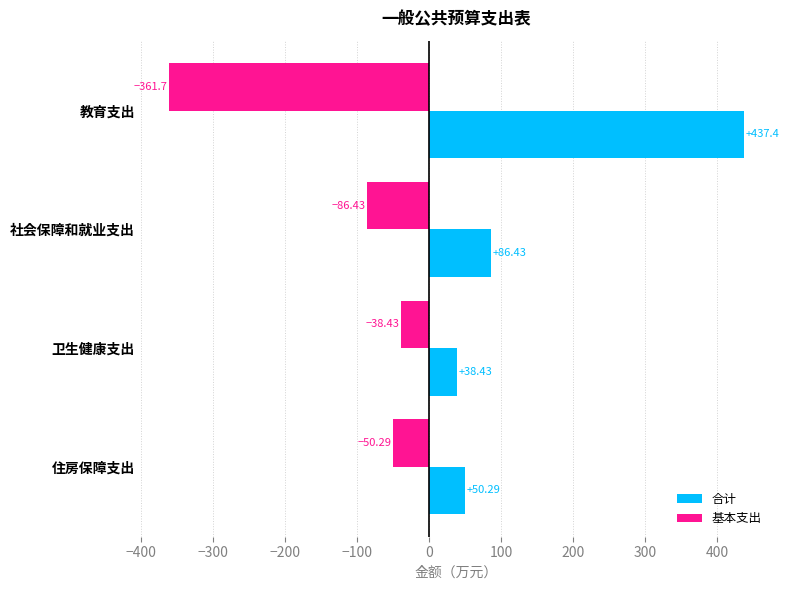

List the series in order of their overall mean, lowest first.

基本支出, 合计